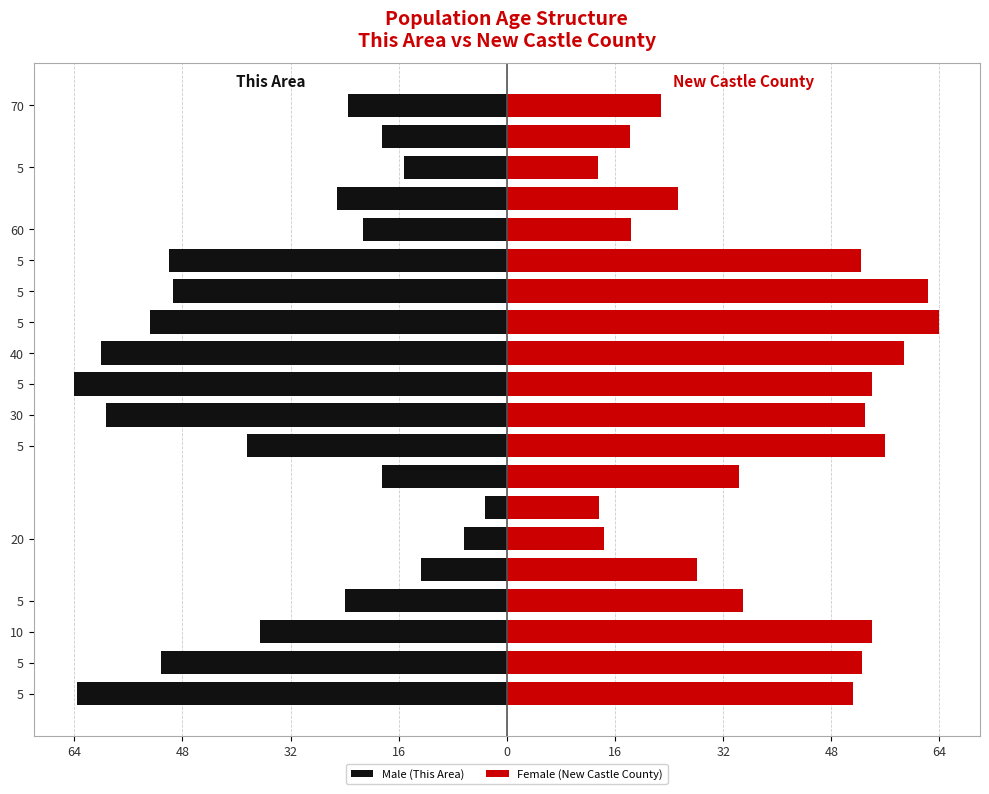

Does the chart contain any negative values?

Yes